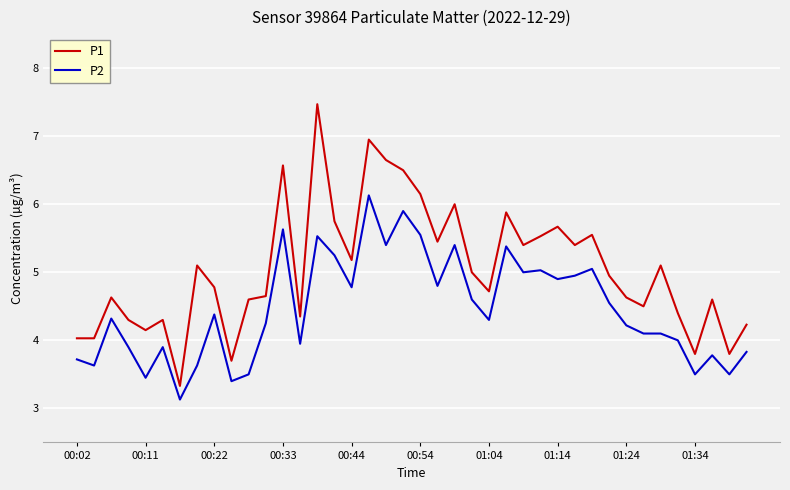

True or false: P1 and P2 intersect in this chart.

False